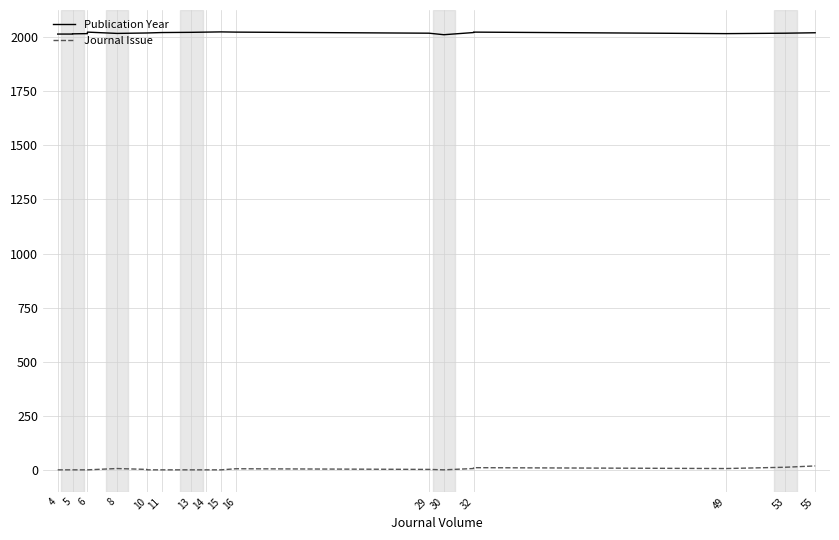

How many interior local valleys does the Journal Issue series have?

2